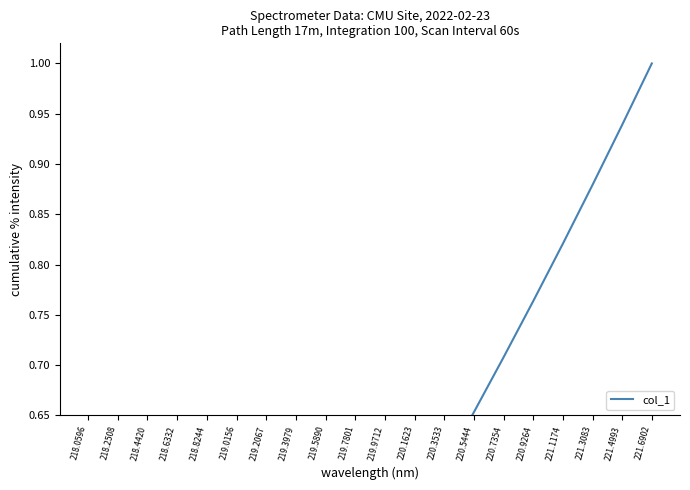

Rank the categories by value from lowest to highest.

218.0596, 218.2508, 218.4420, 218.6332, 218.8244, 219.0156, 219.2067, 219.3979, 219.5890, 219.7801, 219.9712, 220.1623, 220.3533, 220.5444, 220.7354, 220.9264, 221.1174, 221.3083, 221.4993, 221.6902